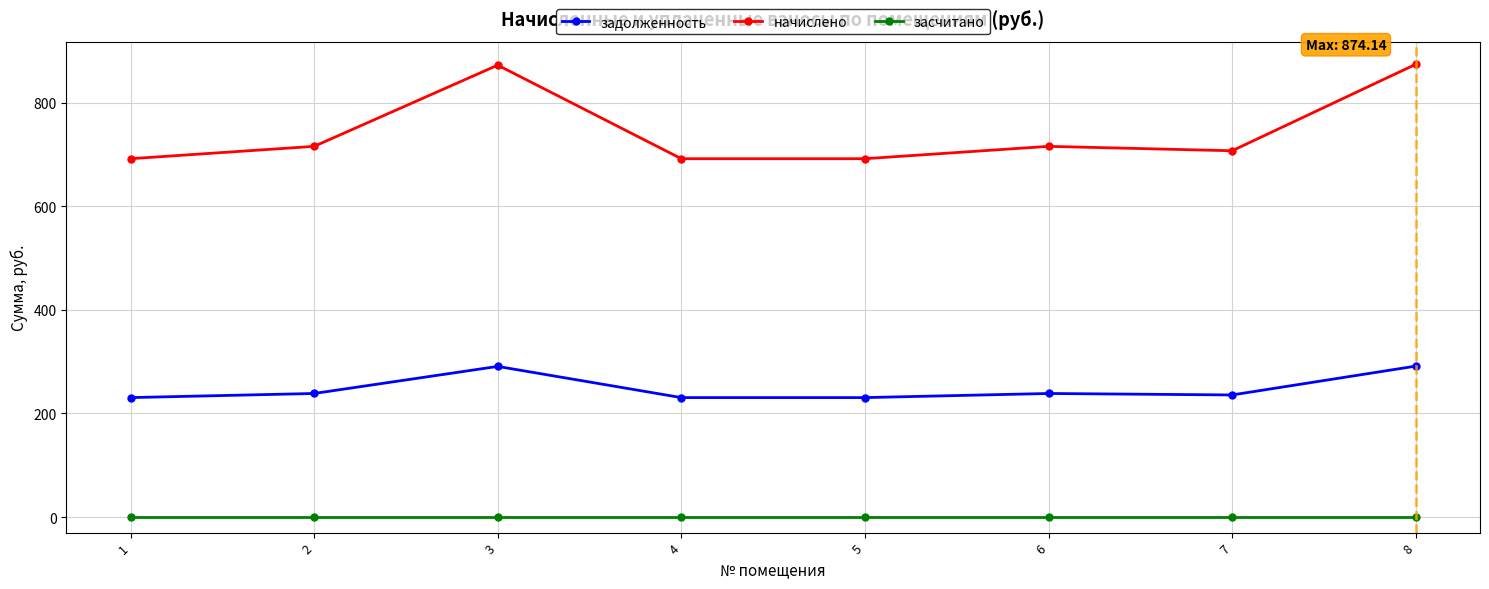

Which series has the largest total across all categories?

начислено